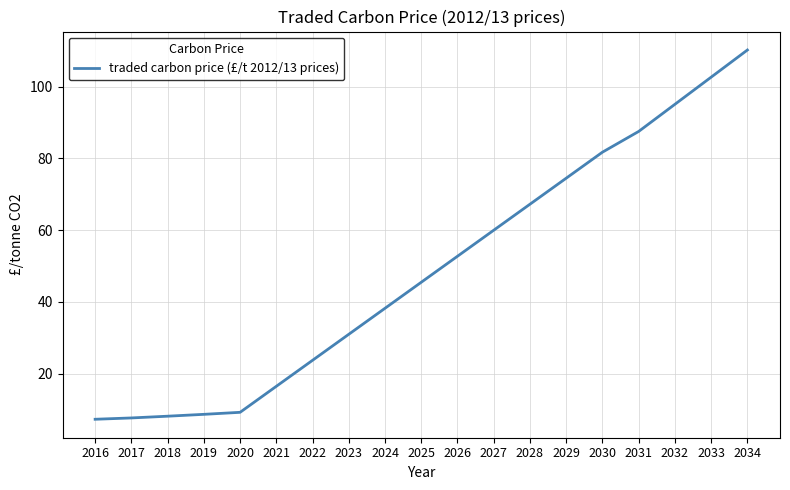

Which has a higher value, 2024 or 2021?

2024